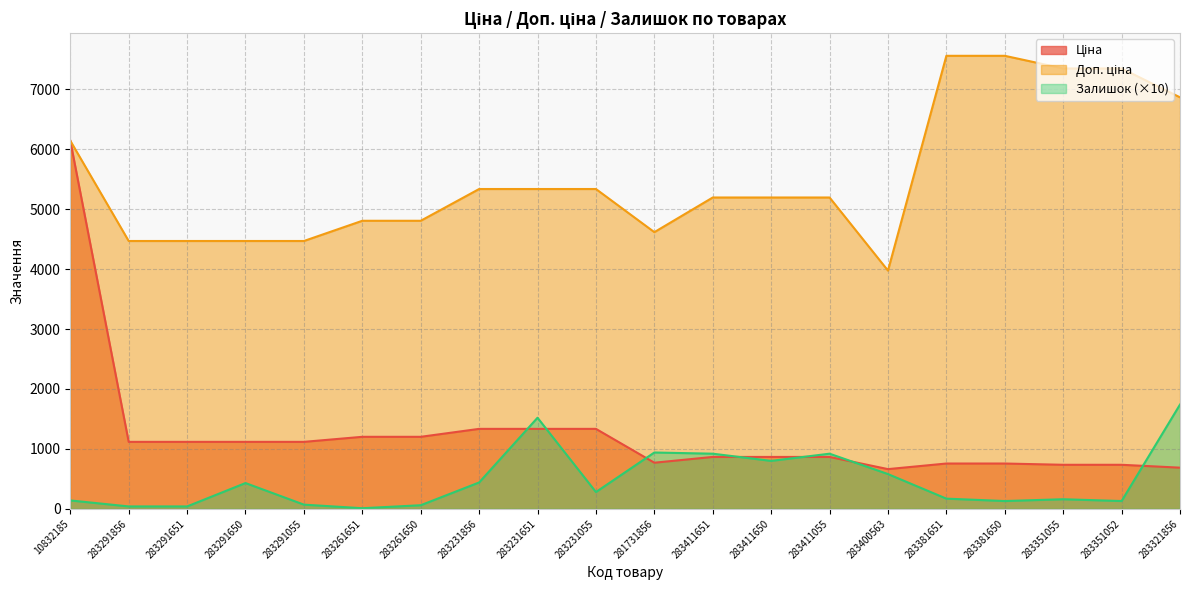

At which label is Залишок closest to 875?

283411651